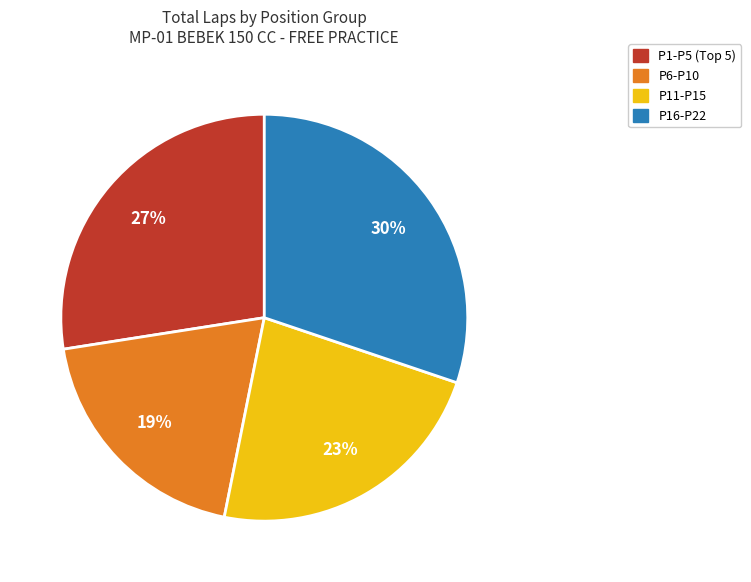

Is there a majority slice in this chart?

No